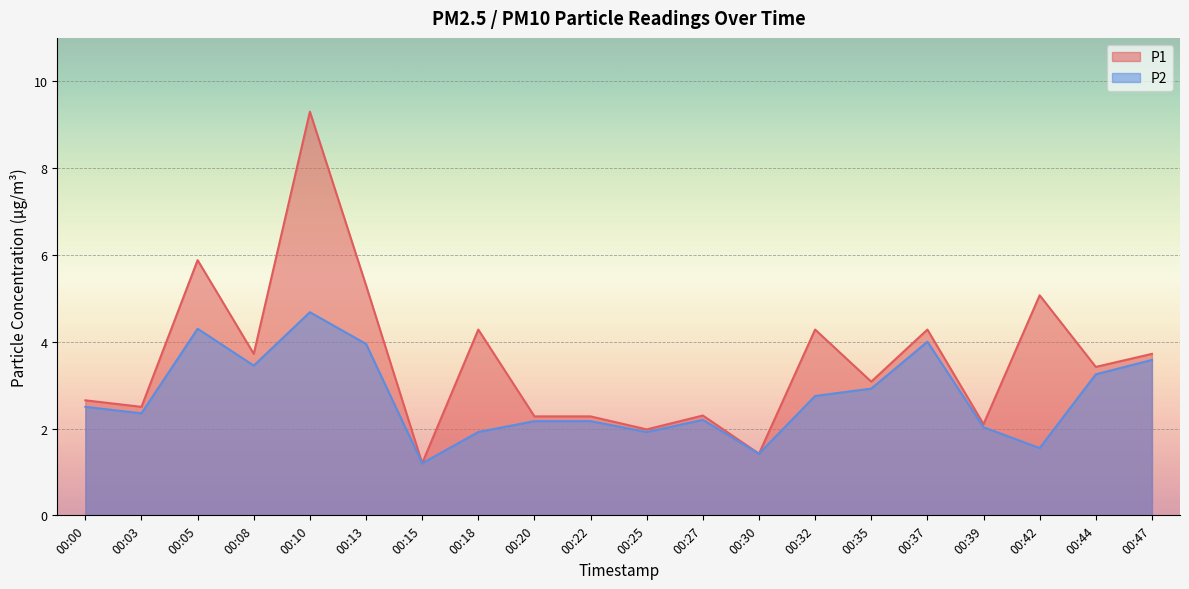

Reading left to right, transcribe all the data shown in this chart.

P1: 00:00=2.6	00:03=2.5	00:05=5.9	00:08=3.7	00:10=9.3	00:13=5.3	00:15=1.2	00:18=4.3	00:20=2.3	00:22=2.3	00:25=2.0	00:27=2.3	00:30=1.4	00:32=4.3	00:35=3.1	00:37=4.3	00:39=2.1	00:42=5.1	00:44=3.4	00:47=3.7
P2: 00:00=2.5	00:03=2.4	00:05=4.3	00:08=3.5	00:10=4.7	00:13=4.0	00:15=1.2	00:18=1.9	00:20=2.2	00:22=2.2	00:25=1.9	00:27=2.2	00:30=1.4	00:32=2.8	00:35=2.9	00:37=4.0	00:39=2.0	00:42=1.6	00:44=3.2	00:47=3.6